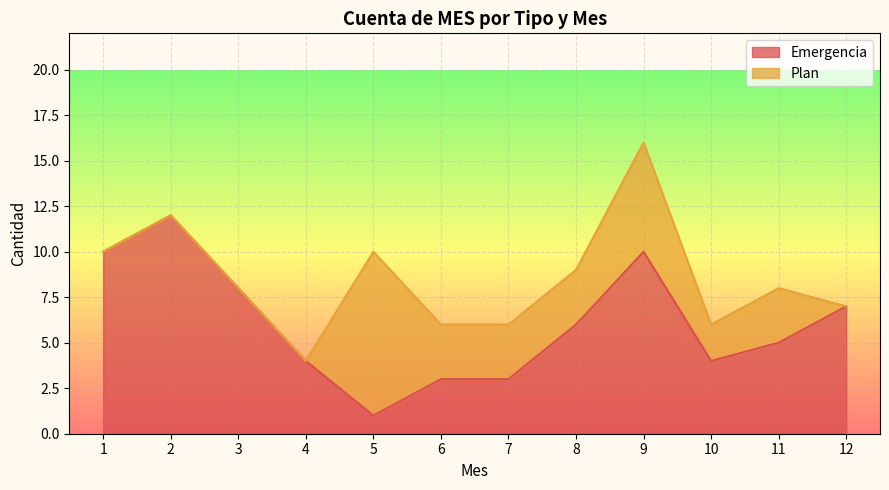

What is the change in value from 6 to 8?

+3